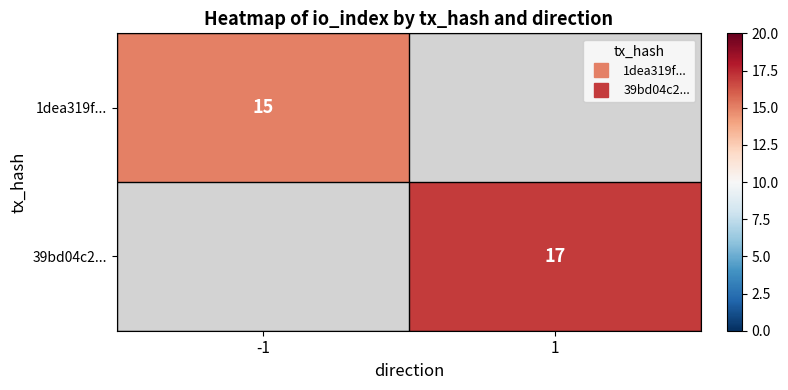

How many distinct data groups are displayed?

2